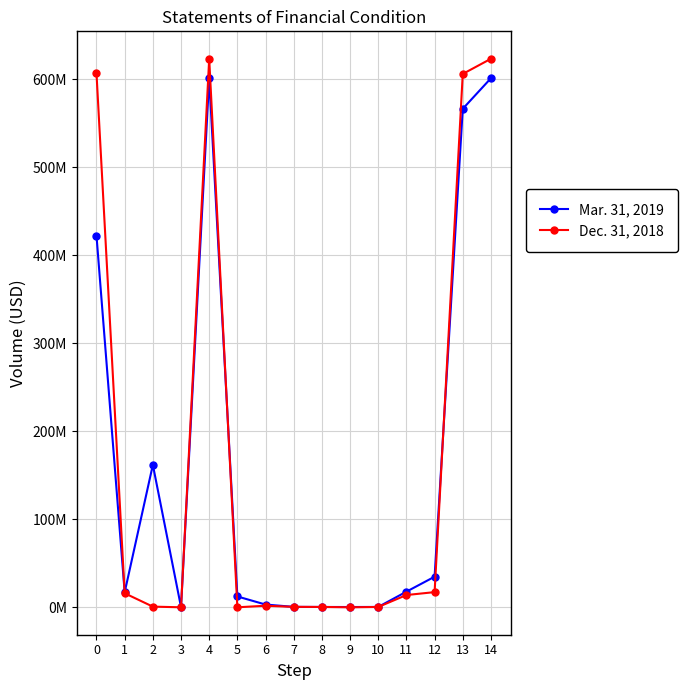

Which series ends up on top after the final intersection of Dec. 31, 2018 and Mar. 31, 2019?

Dec. 31, 2018